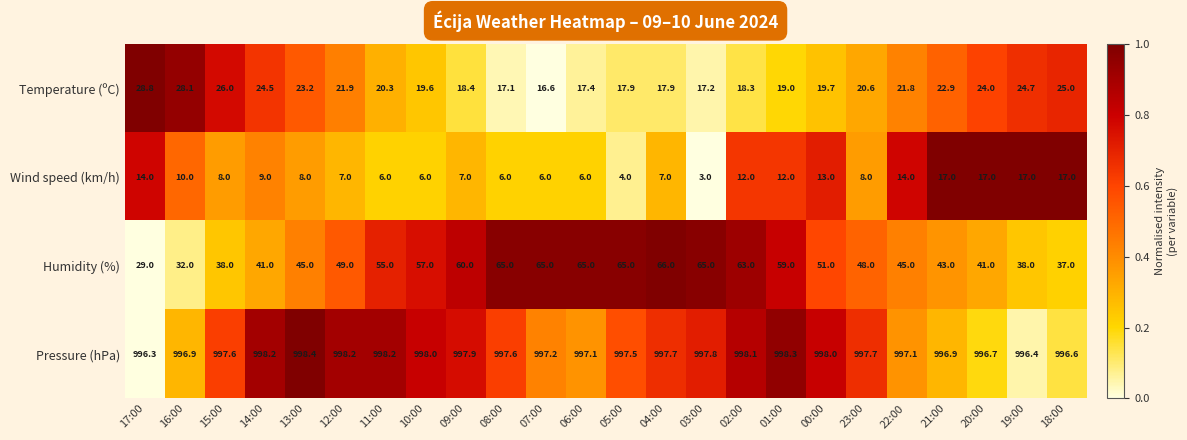

How many series are shown in this chart?

4